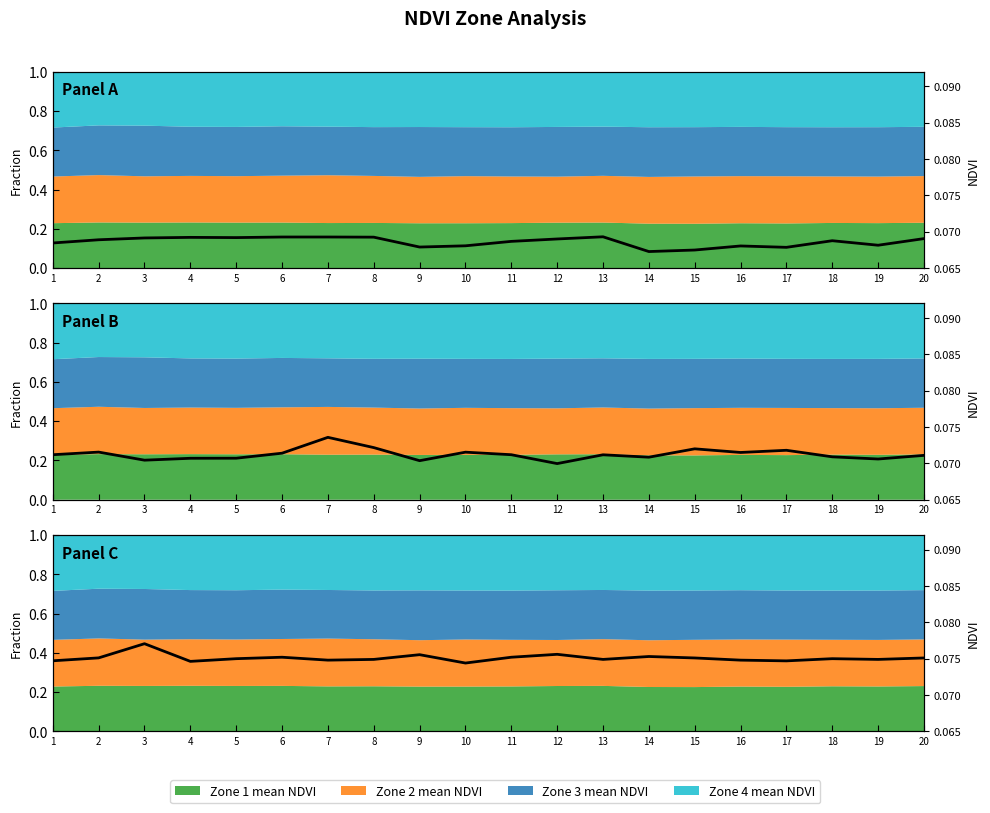

True or false: the data shows 0.1 at 18.

True